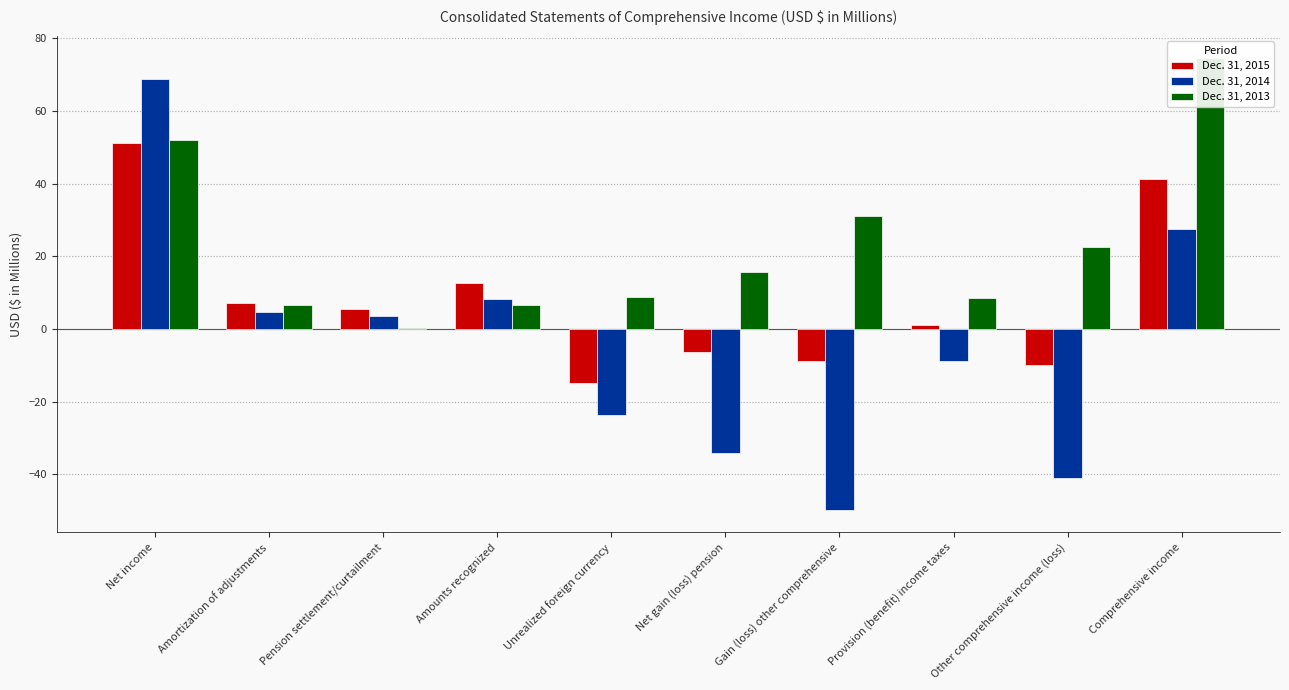

Reading left to right, what are all the values shown in this chart?

Dec. 31, 2015: Net income=51.1	Amortization of adjustments=7.1	Pension settlement/curtailment=5.5	Amounts recognized=12.6	Unrealized foreign currency=-15.0	Net gain (loss) pension=-6.3	Gain (loss) other comprehensive=-8.7	Provision (benefit) income taxes=1.2	Other comprehensive income (loss)=-9.9	Comprehensive income=41.2
Dec. 31, 2014: Net income=68.7	Amortization of adjustments=4.7	Pension settlement/curtailment=3.5	Amounts recognized=8.2	Unrealized foreign currency=-23.7	Net gain (loss) pension=-34.3	Gain (loss) other comprehensive=-49.8	Provision (benefit) income taxes=-8.7	Other comprehensive income (loss)=-41.1	Comprehensive income=27.6
Dec. 31, 2013: Net income=52.0	Amortization of adjustments=6.5	Pension settlement/curtailment=0.2	Amounts recognized=6.7	Unrealized foreign currency=8.7	Net gain (loss) pension=15.8	Gain (loss) other comprehensive=31.1	Provision (benefit) income taxes=8.6	Other comprehensive income (loss)=22.5	Comprehensive income=74.5